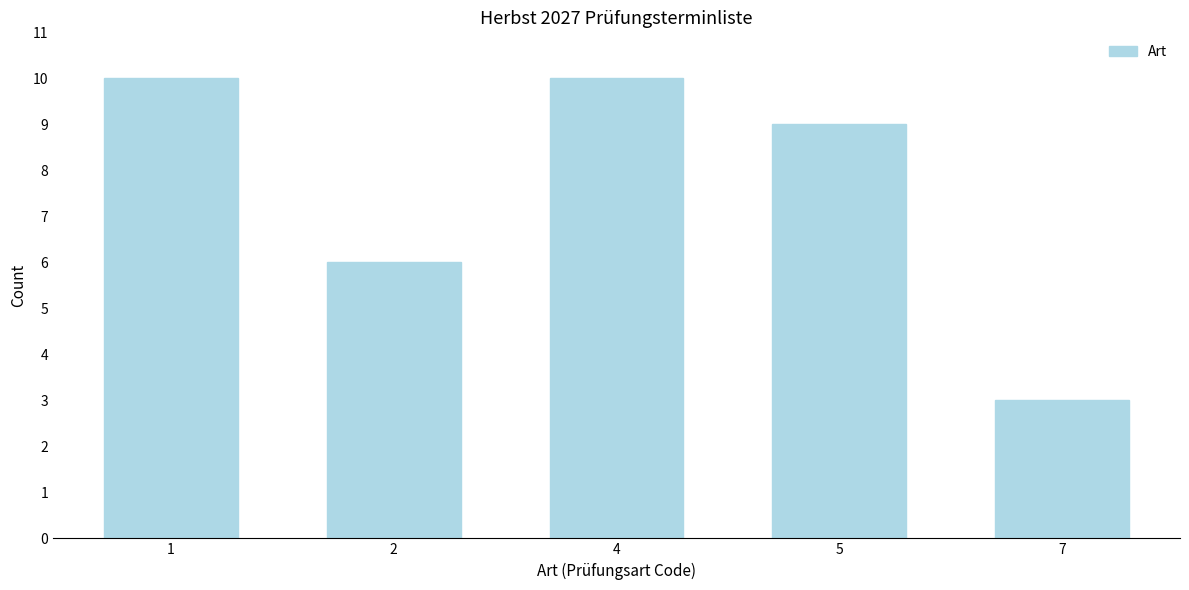

Reading left to right, list all the values displayed in this chart.

10	6	10	9	3